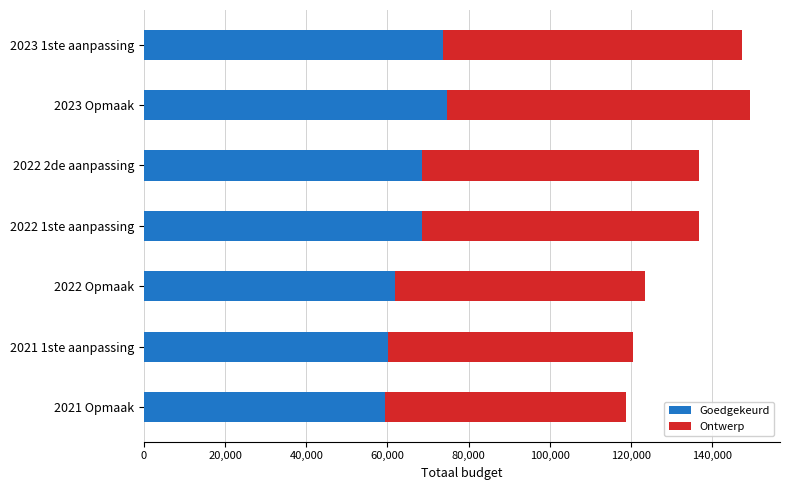

What is the average value of the Goedgekeurd series?

66664